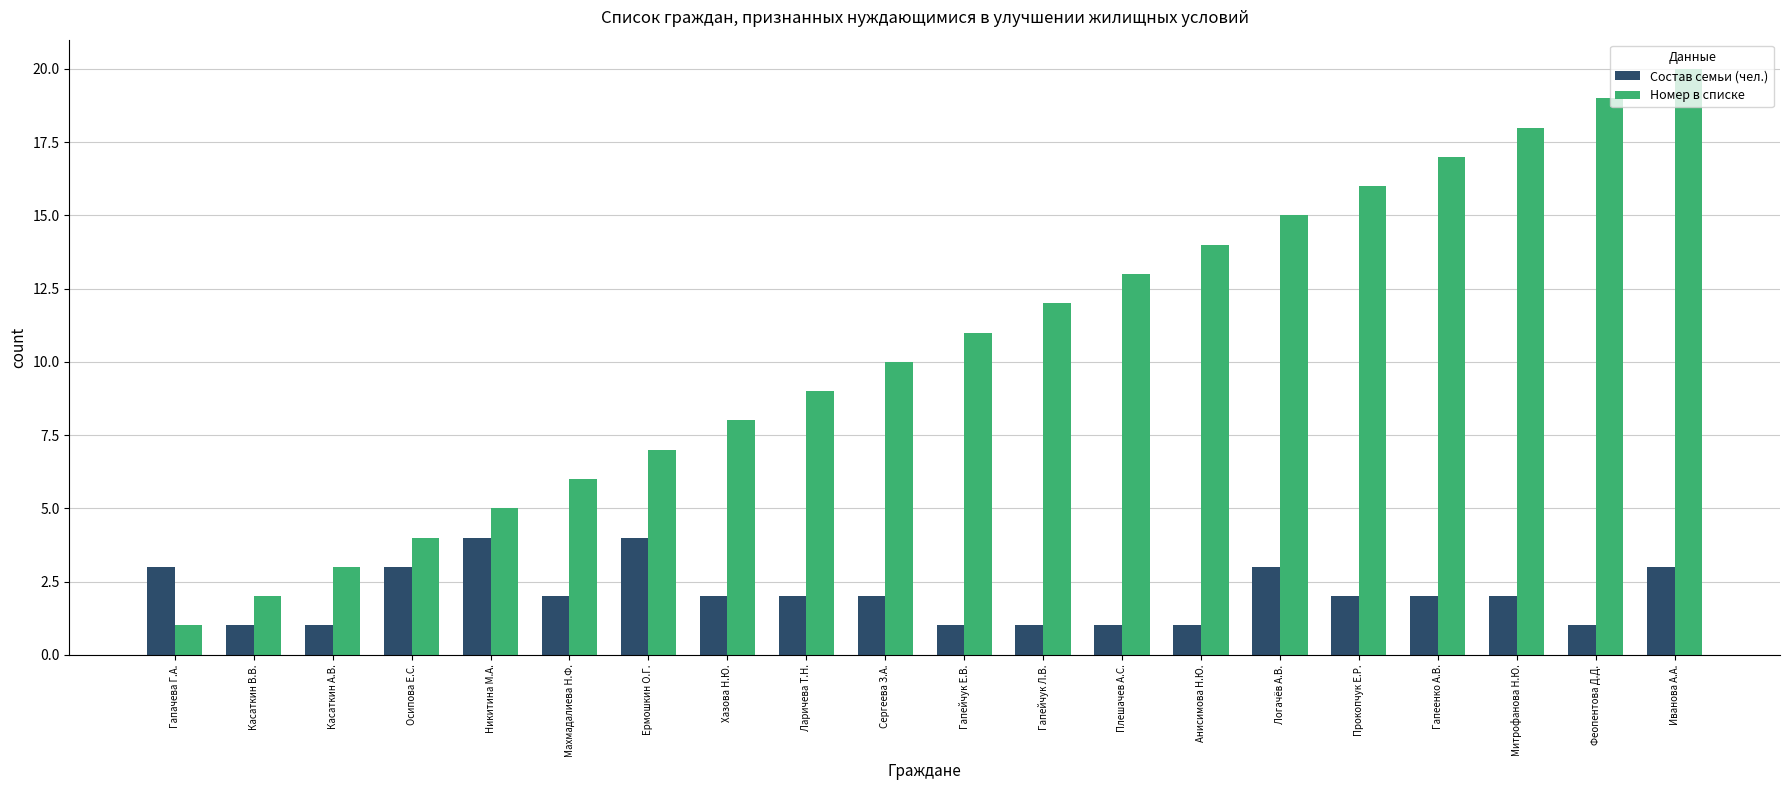

Are the bars grouped side by side (vs. stacked)?

Yes